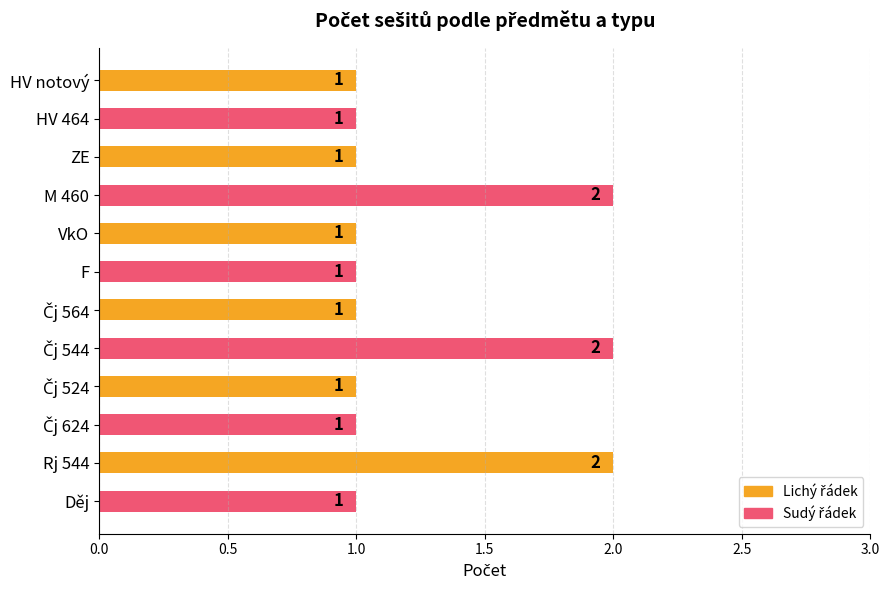

Reading top to bottom, list all the values displayed in this chart.

1	1	1	2	1	1	1	2	1	1	2	1